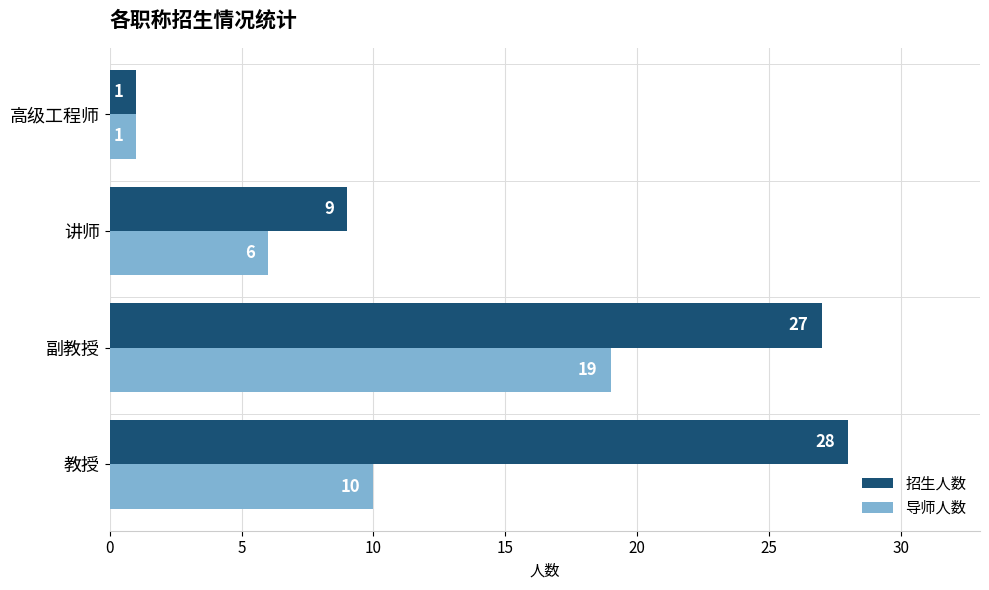

Count the number of data series in this chart.

2